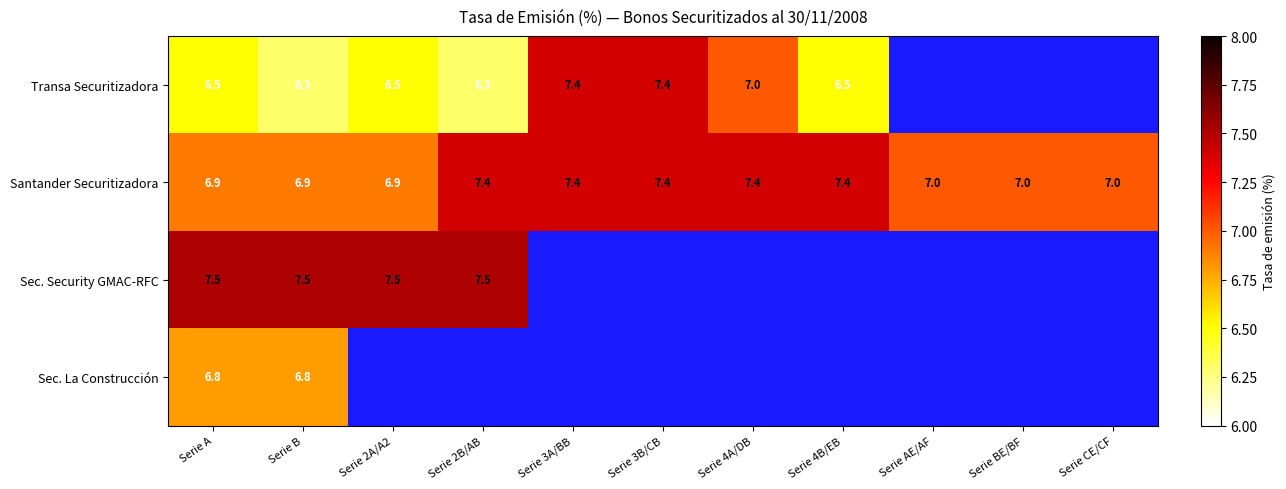

The Santander Securitizadora series shows 9.4 at Serie A. True or false?

False